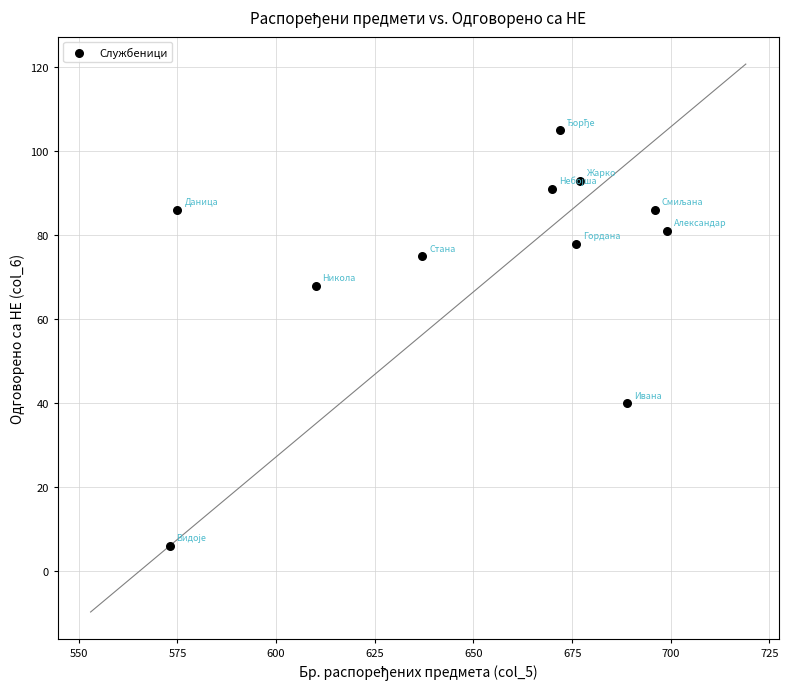

What is the range of Y values (max minus min)?

99